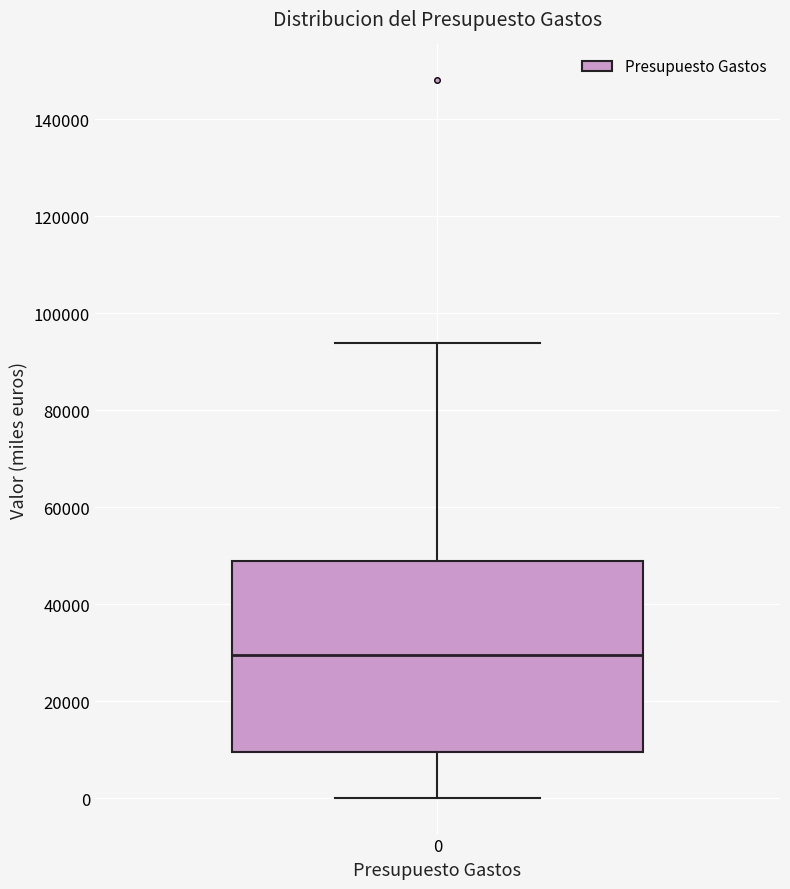

Where is the upper edge of the box at x = 0 on the y-axis? The values are not printed on the chart, so give them approximately, as read against the axis.

48000